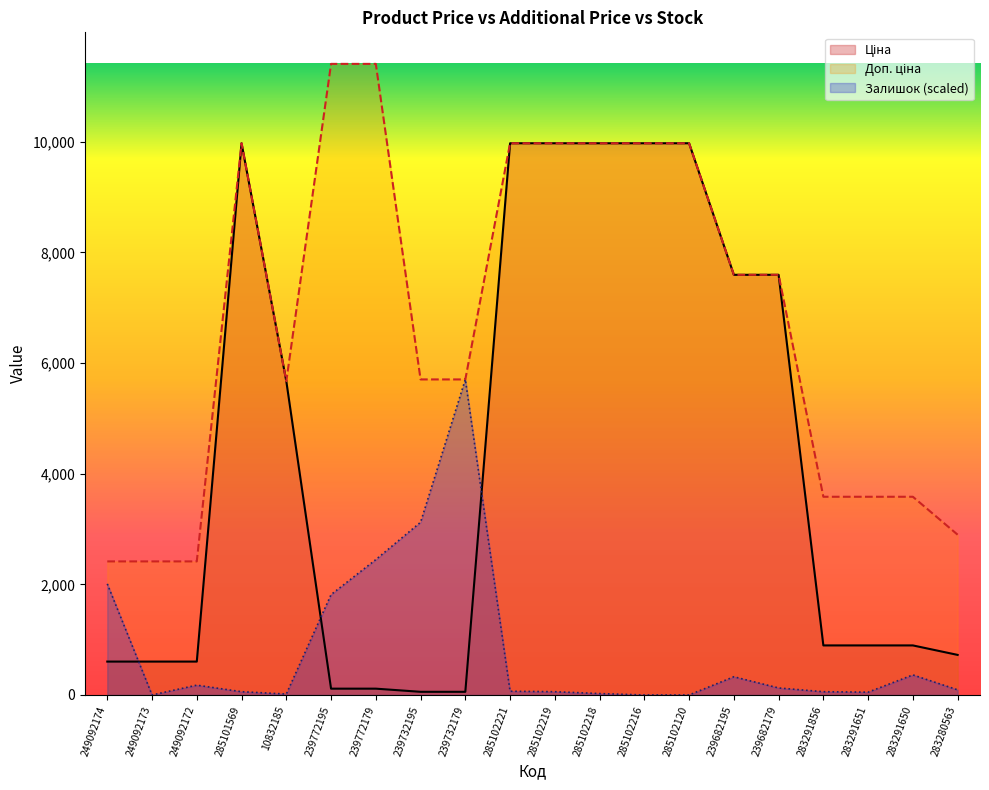

At which category does Ціна reach its first local peak?

285101569